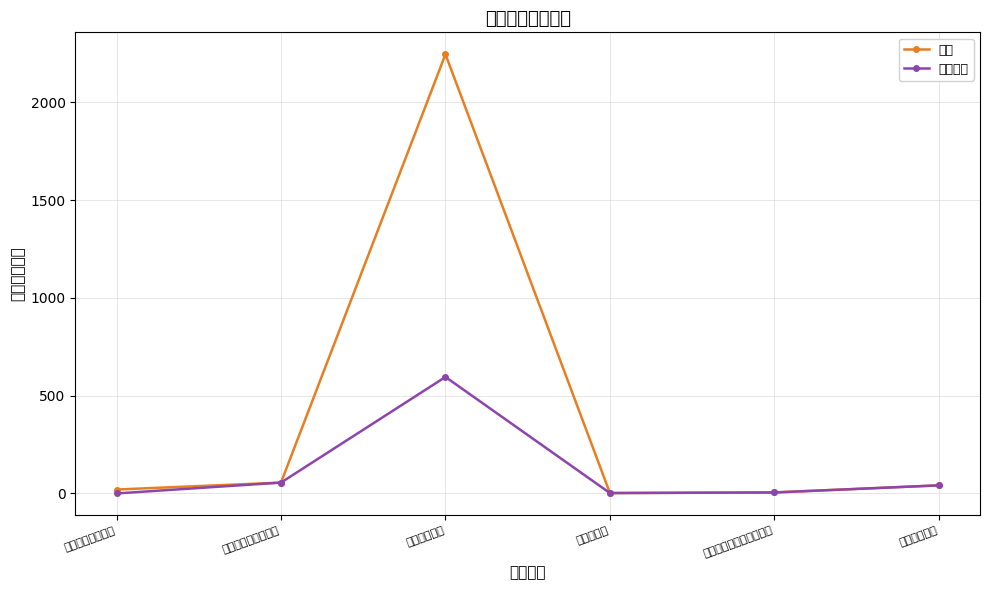

What position from the left is 卫生健康支出?

3